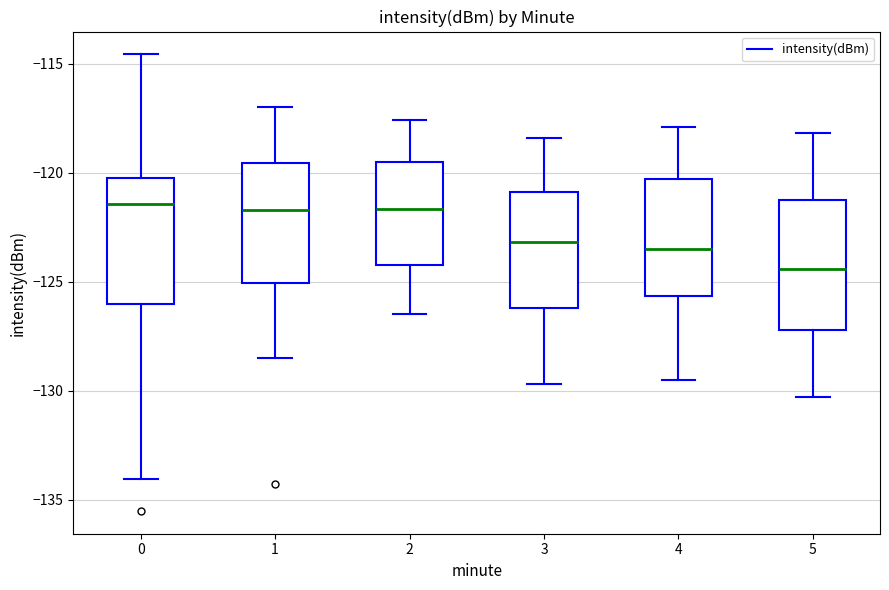

Where is the lower edge of the box at x = 1 on the y-axis? The values are not printed on the chart, so give them approximately, as read against the axis.

-125.0